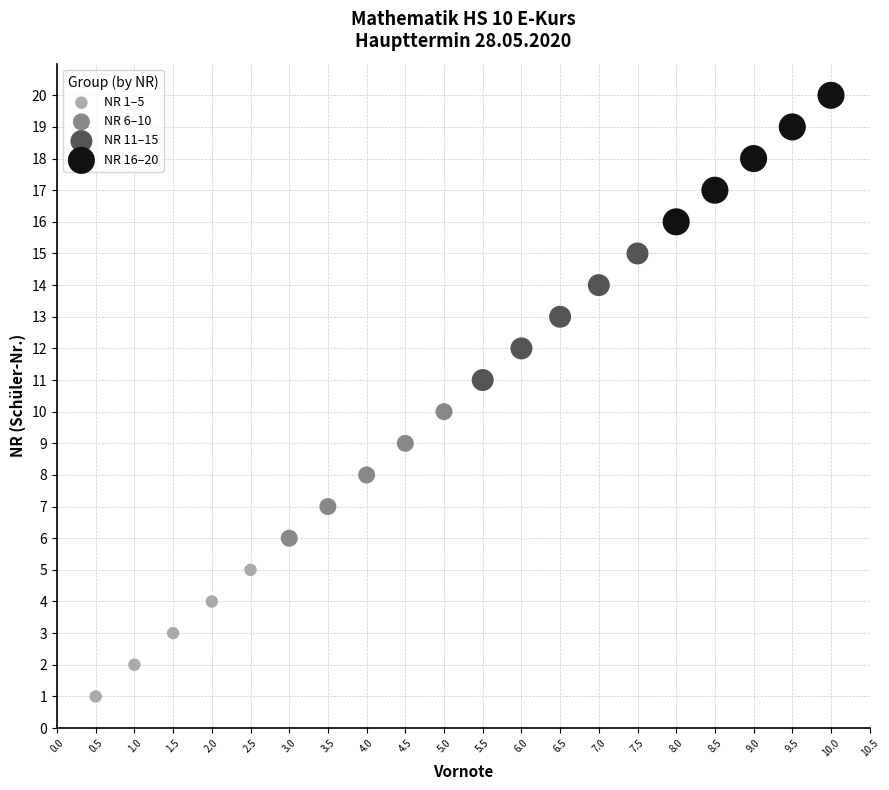

Which series contains the highest Y value?

NR 16–20